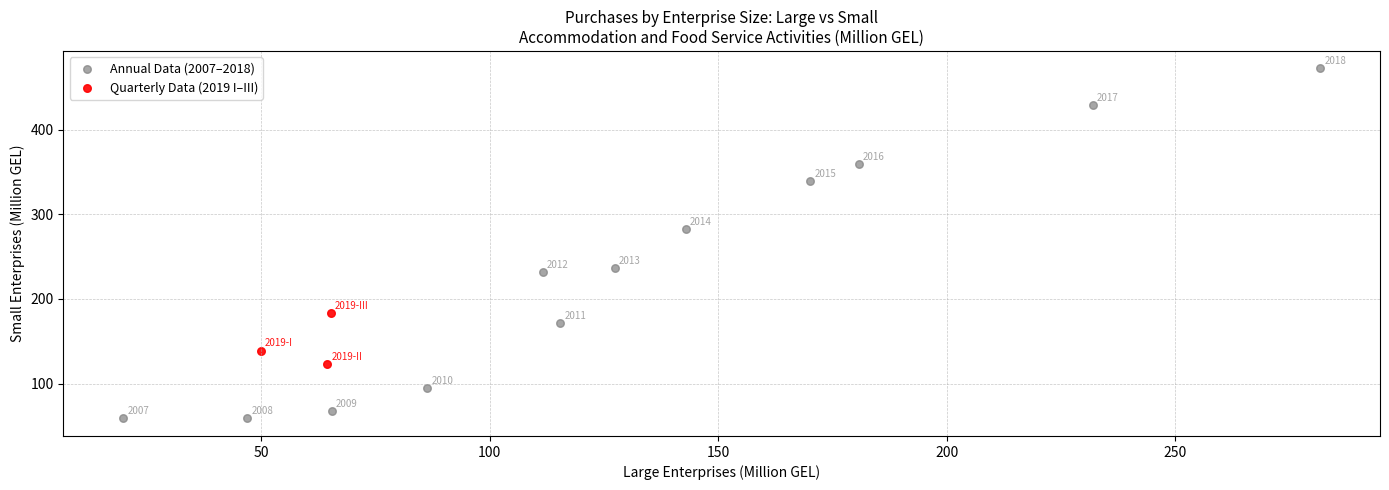

Which series reaches the minimum Y coordinate?

Annual Data (2007–2018)